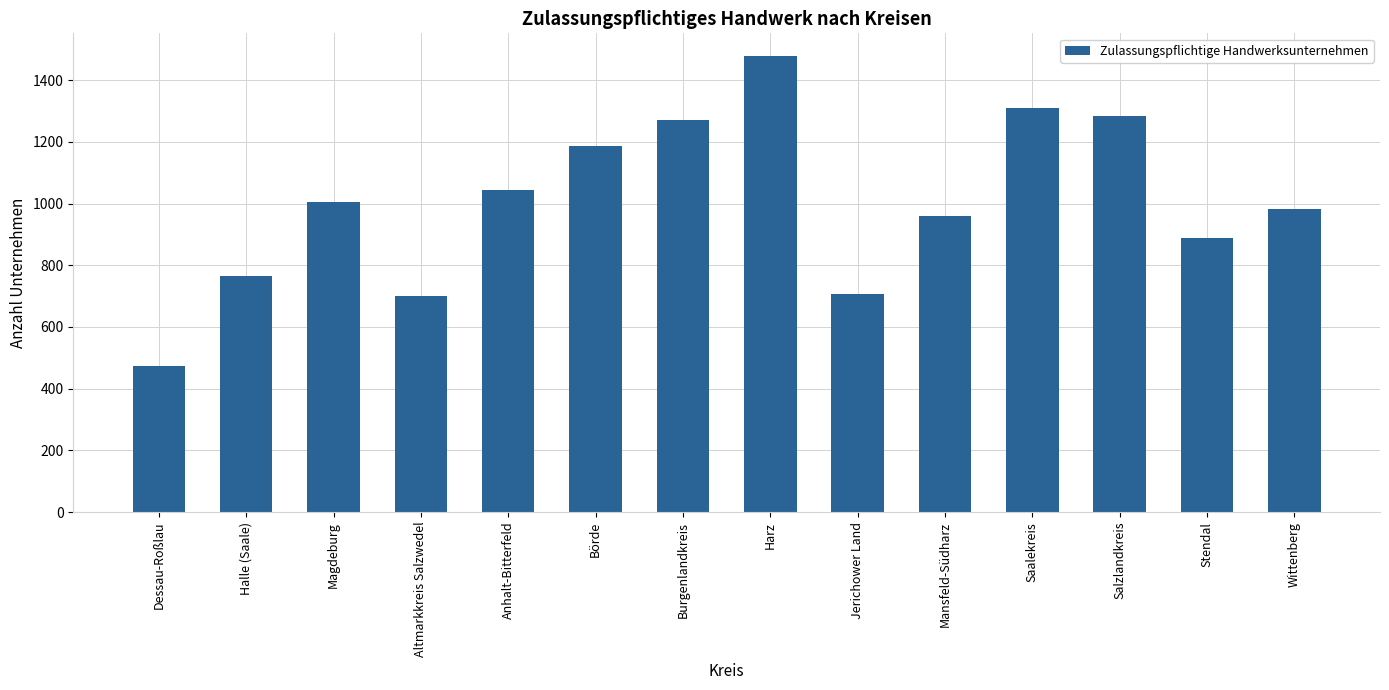

What is the maximum value shown in the chart?

1478